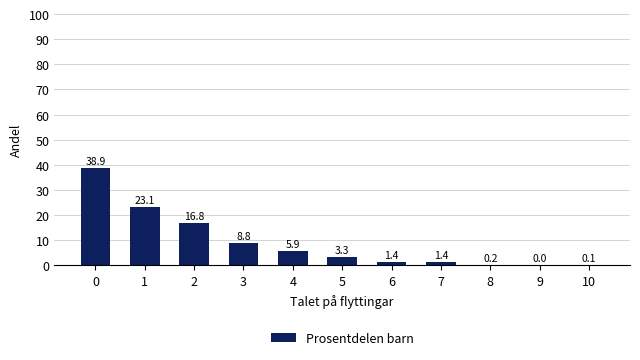

Reading left to right, transcribe all the data shown in this chart.

38.9	23.1	16.8	8.8	5.9	3.3	1.4	1.4	0.2	0.0	0.1